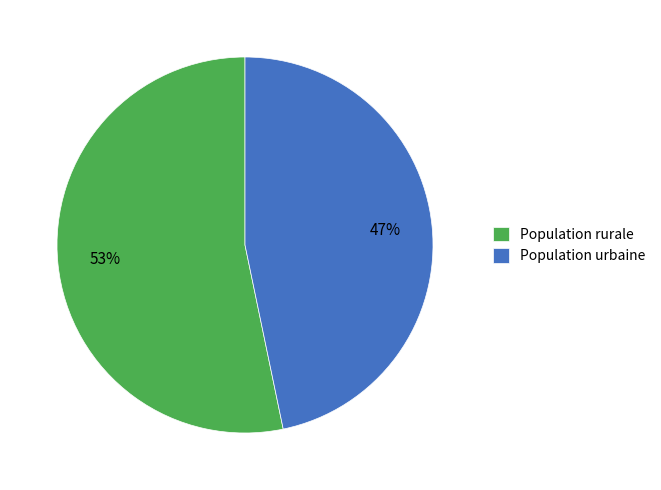

Is there a majority slice in this chart?

Yes